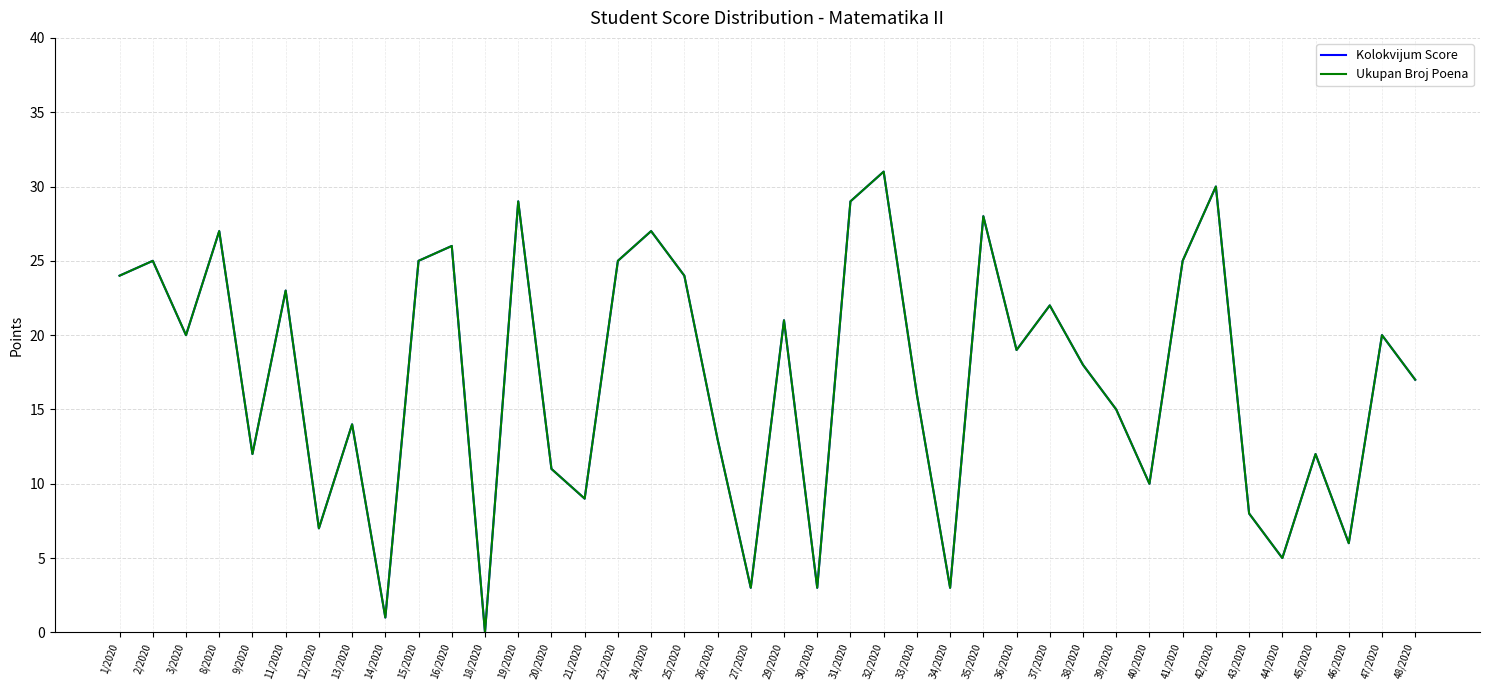

Where is the first local maximum for Ukupan Broj Poena?

2/2020